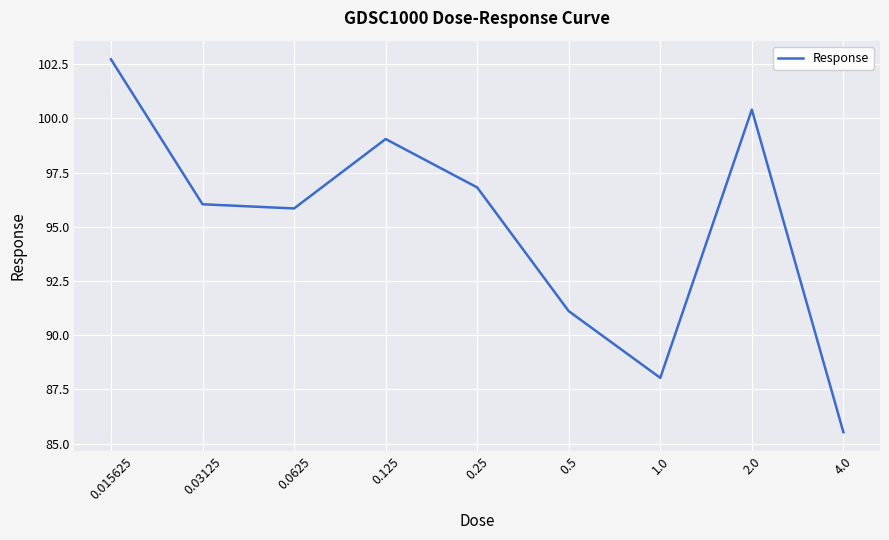

Where does the data first go above 96?

0.015625